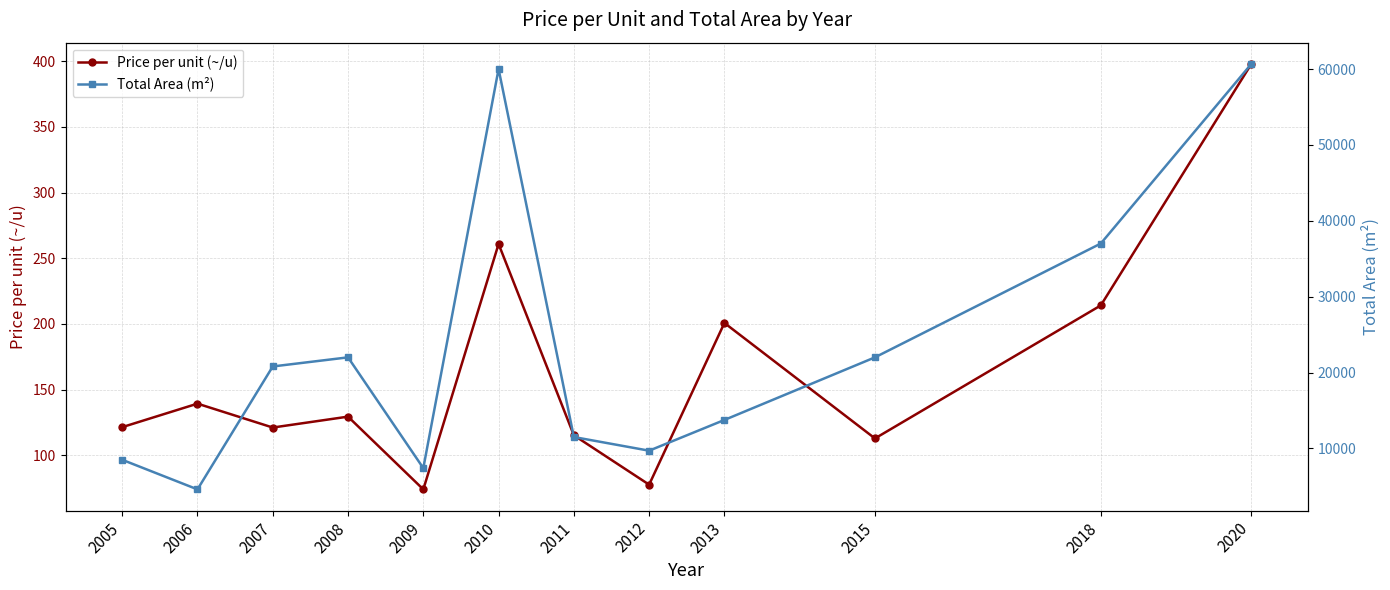

What is the value of the Price per unit (~/u) point at the 6th from the left?

260.9